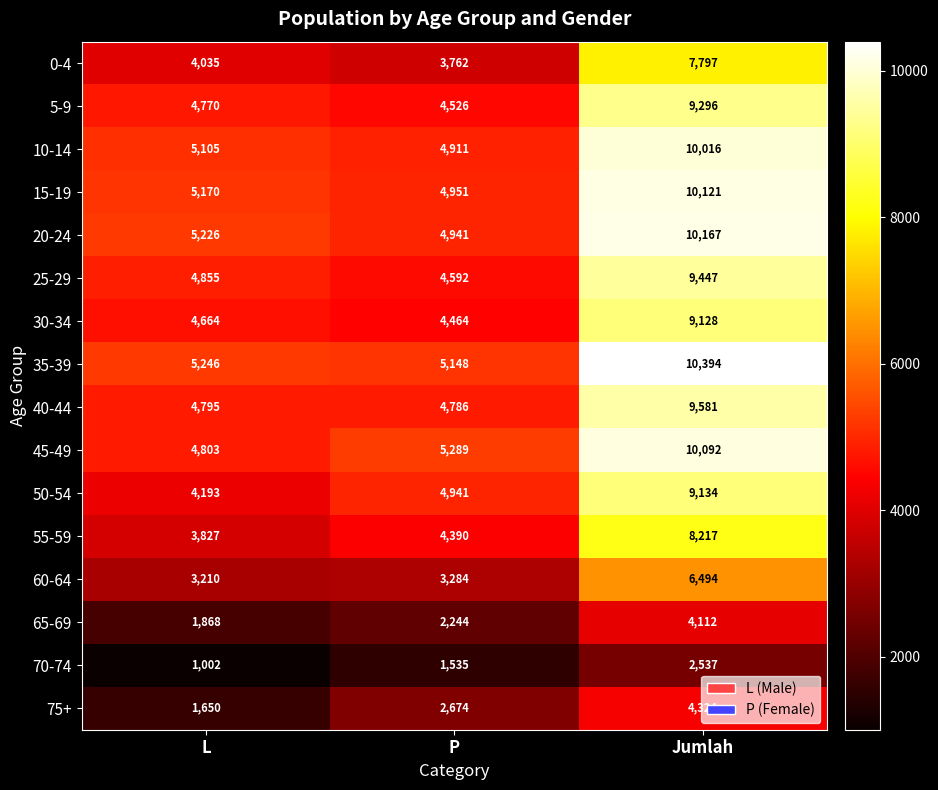

Which series changed the most between L and Jumlah?

45-49